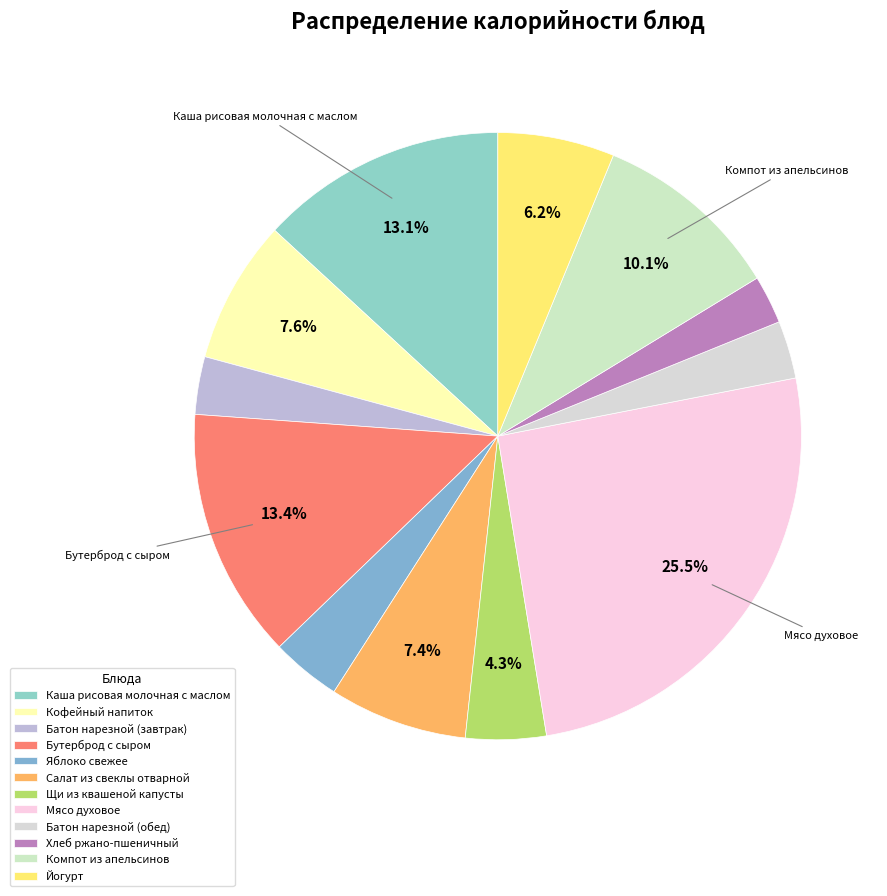

What is the ratio of the value at Щи из квашеной капусты to the value at Компот из апельсинов?

0.4